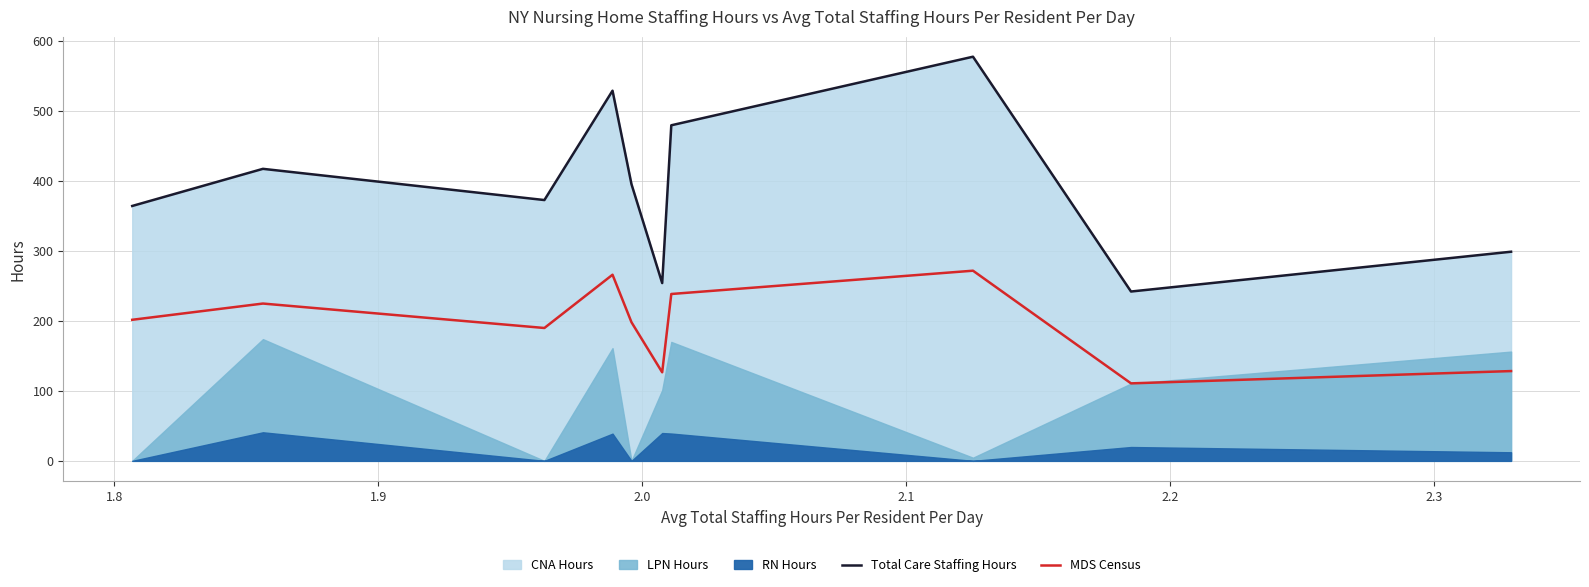

What is the lowest value of the MDS Census series?

110.7